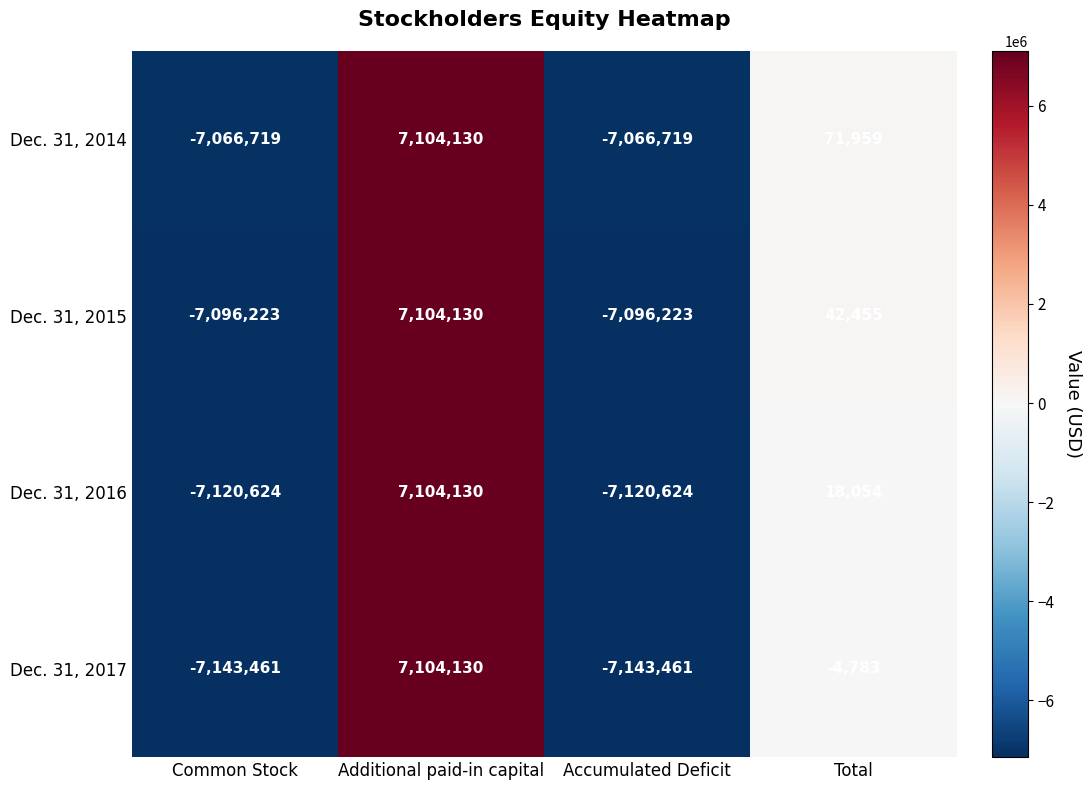

How many values in Dec. 31, 2015 are above zero?

2